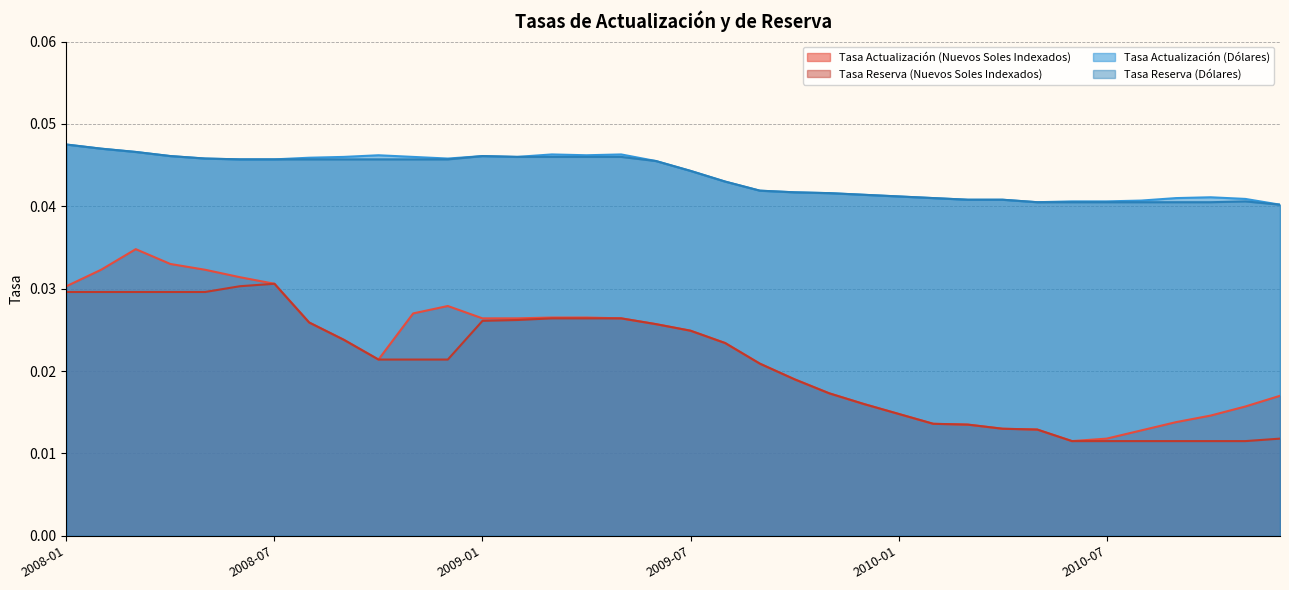

Reading left to right, extract all data points from this chart.

Tasa Actualización (Nuevos Soles Indexados): 2008-01=0.0	2008-02=0.0	2008-03=0.0	2008-04=0.0	2008-05=0.0	2008-06=0.0	2008-07=0.0	2008-08=0.0	2008-09=0.0	2008-10=0.0	2008-11=0.0	2008-12=0.0	2009-01=0.0	2009-02=0.0	2009-03=0.0	2009-04=0.0	2009-05=0.0	2009-06=0.0	2009-07=0.0	2009-08=0.0	2009-09=0.0	2009-10=0.0	2009-11=0.0	2009-12=0.0	2010-01=0.0	2010-02=0.0	2010-03=0.0	2010-04=0.0	2010-05=0.0	2010-06=0.0	2010-07=0.0	2010-08=0.0	2010-09=0.0	2010-10=0.0	2010-11=0.0	2010-12=0.0
Tasa Reserva (Nuevos Soles Indexados): 2008-01=0.0	2008-02=0.0	2008-03=0.0	2008-04=0.0	2008-05=0.0	2008-06=0.0	2008-07=0.0	2008-08=0.0	2008-09=0.0	2008-10=0.0	2008-11=0.0	2008-12=0.0	2009-01=0.0	2009-02=0.0	2009-03=0.0	2009-04=0.0	2009-05=0.0	2009-06=0.0	2009-07=0.0	2009-08=0.0	2009-09=0.0	2009-10=0.0	2009-11=0.0	2009-12=0.0	2010-01=0.0	2010-02=0.0	2010-03=0.0	2010-04=0.0	2010-05=0.0	2010-06=0.0	2010-07=0.0	2010-08=0.0	2010-09=0.0	2010-10=0.0	2010-11=0.0	2010-12=0.0
Tasa Actualización (Dólares): 2008-01=0.0	2008-02=0.0	2008-03=0.0	2008-04=0.0	2008-05=0.0	2008-06=0.0	2008-07=0.0	2008-08=0.0	2008-09=0.0	2008-10=0.0	2008-11=0.0	2008-12=0.0	2009-01=0.0	2009-02=0.0	2009-03=0.0	2009-04=0.0	2009-05=0.0	2009-06=0.0	2009-07=0.0	2009-08=0.0	2009-09=0.0	2009-10=0.0	2009-11=0.0	2009-12=0.0	2010-01=0.0	2010-02=0.0	2010-03=0.0	2010-04=0.0	2010-05=0.0	2010-06=0.0	2010-07=0.0	2010-08=0.0	2010-09=0.0	2010-10=0.0	2010-11=0.0	2010-12=0.0
Tasa Reserva (Dólares): 2008-01=0.0	2008-02=0.0	2008-03=0.0	2008-04=0.0	2008-05=0.0	2008-06=0.0	2008-07=0.0	2008-08=0.0	2008-09=0.0	2008-10=0.0	2008-11=0.0	2008-12=0.0	2009-01=0.0	2009-02=0.0	2009-03=0.0	2009-04=0.0	2009-05=0.0	2009-06=0.0	2009-07=0.0	2009-08=0.0	2009-09=0.0	2009-10=0.0	2009-11=0.0	2009-12=0.0	2010-01=0.0	2010-02=0.0	2010-03=0.0	2010-04=0.0	2010-05=0.0	2010-06=0.0	2010-07=0.0	2010-08=0.0	2010-09=0.0	2010-10=0.0	2010-11=0.0	2010-12=0.0